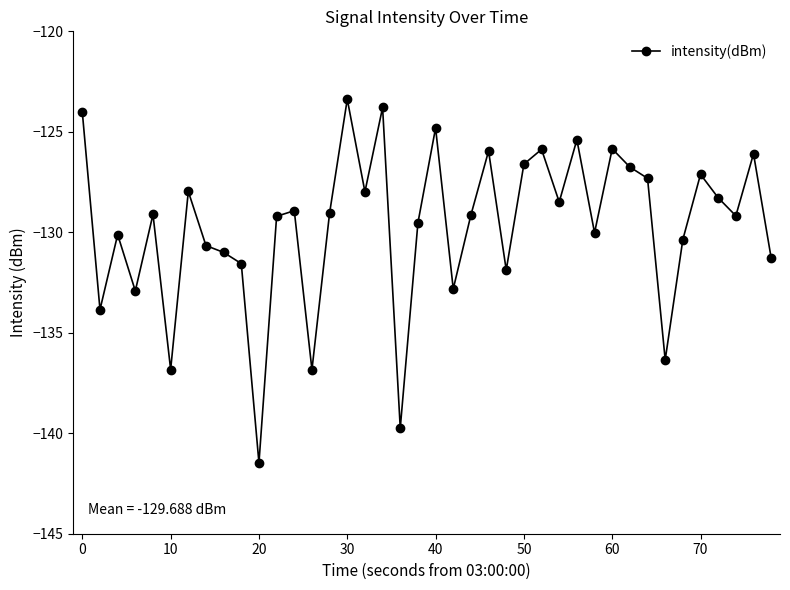

What is the greatest value displayed?

-123.4